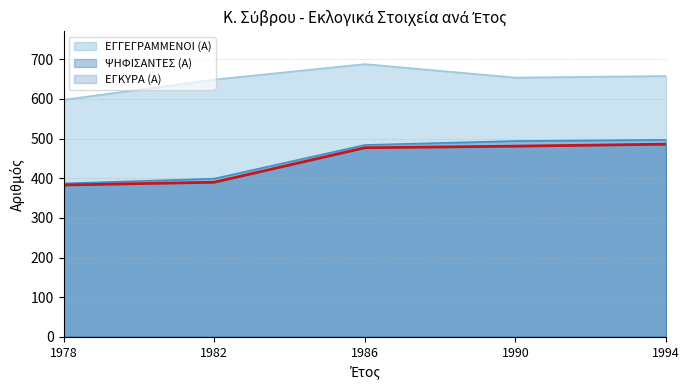

At which category is the sum across all series the highest?

1986